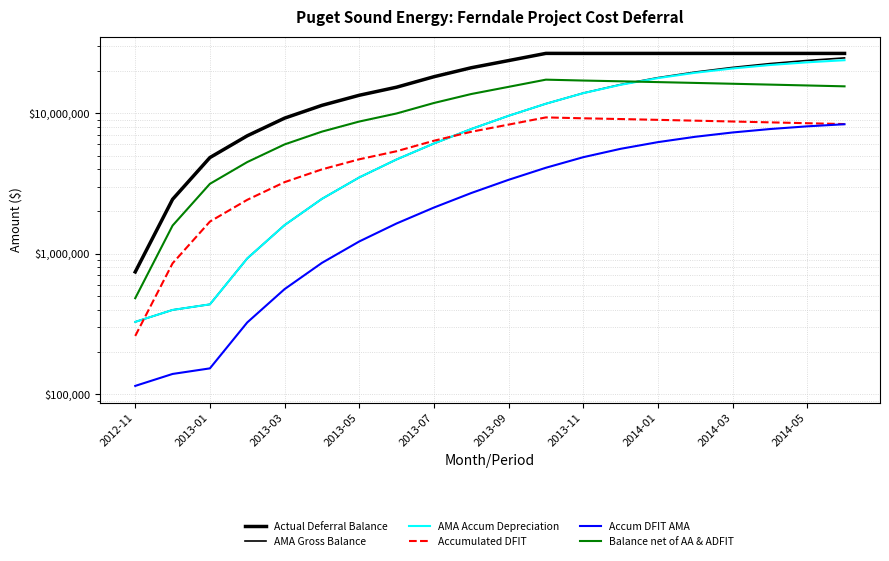

What is the spread (max minus min) of values at 11?

22625262.6